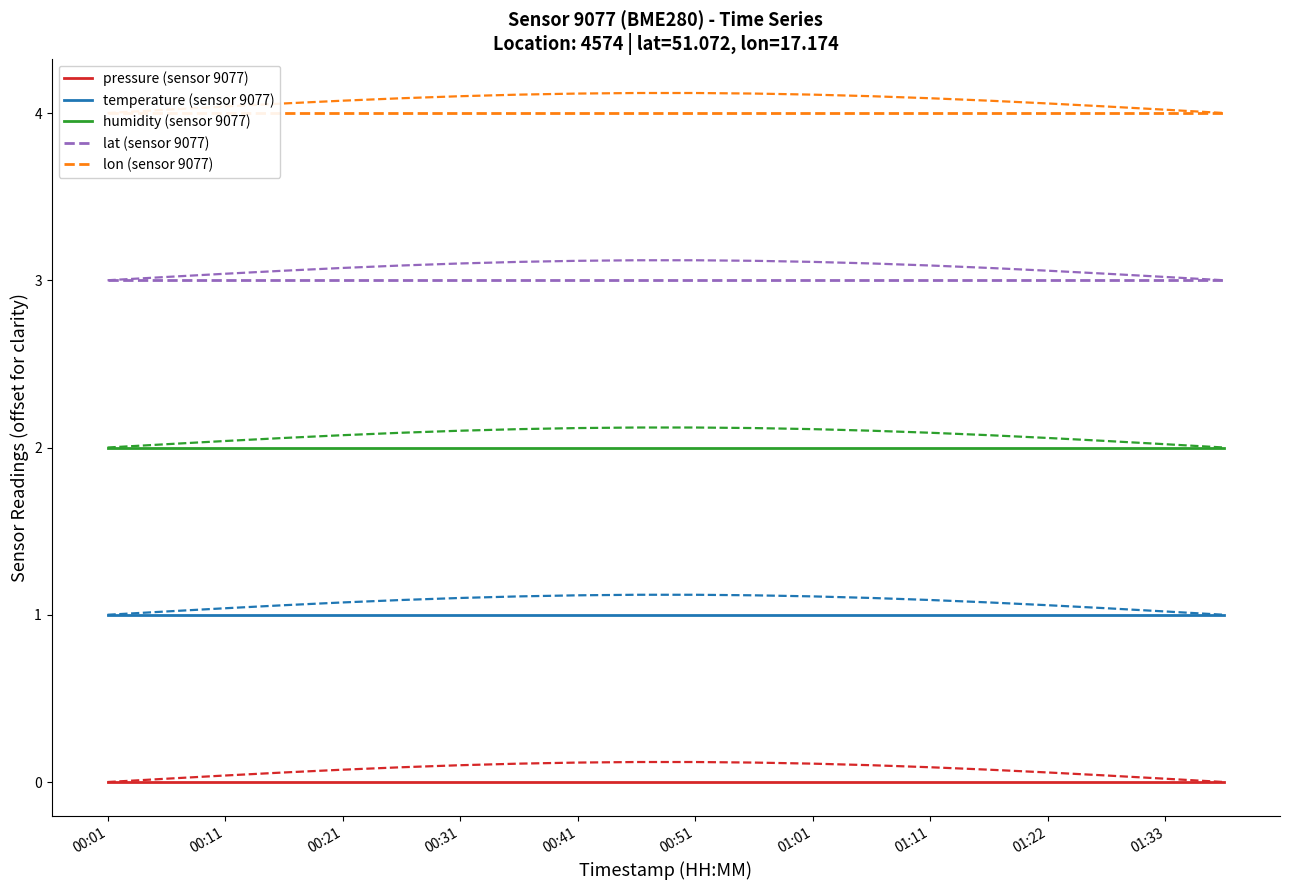

Which series changed the most between 00:31 and 12?

pressure (sensor 9077)